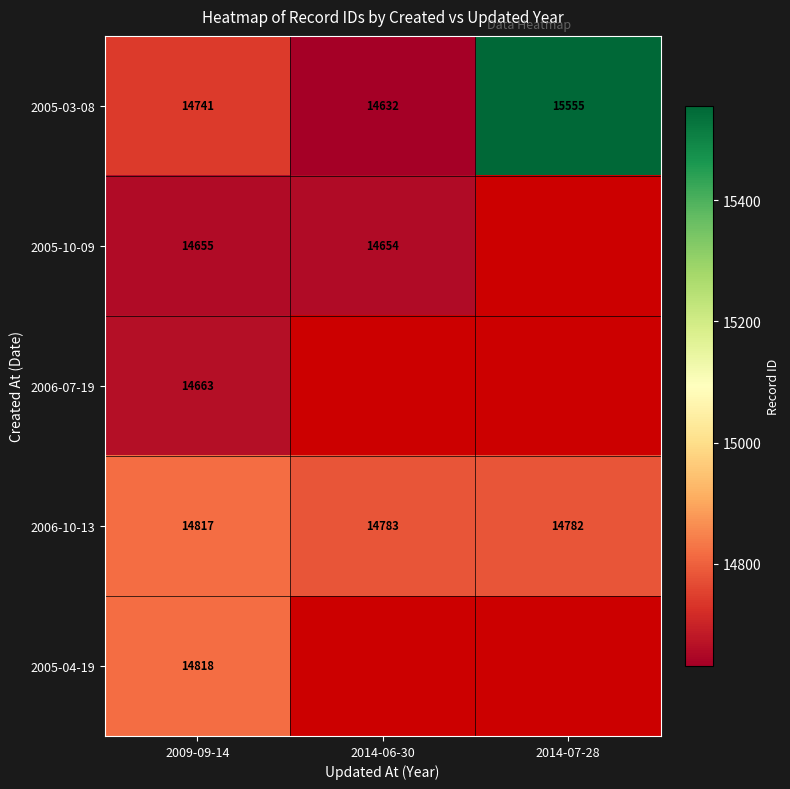

True or false: 2006-10-13 has a value of 22712.3 at 2014-07-28.

False